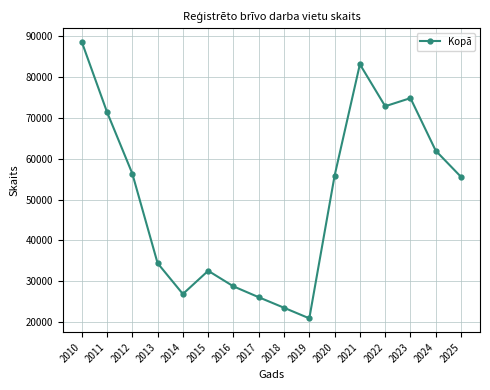

The value at 2019 is 9610. True or false?

False